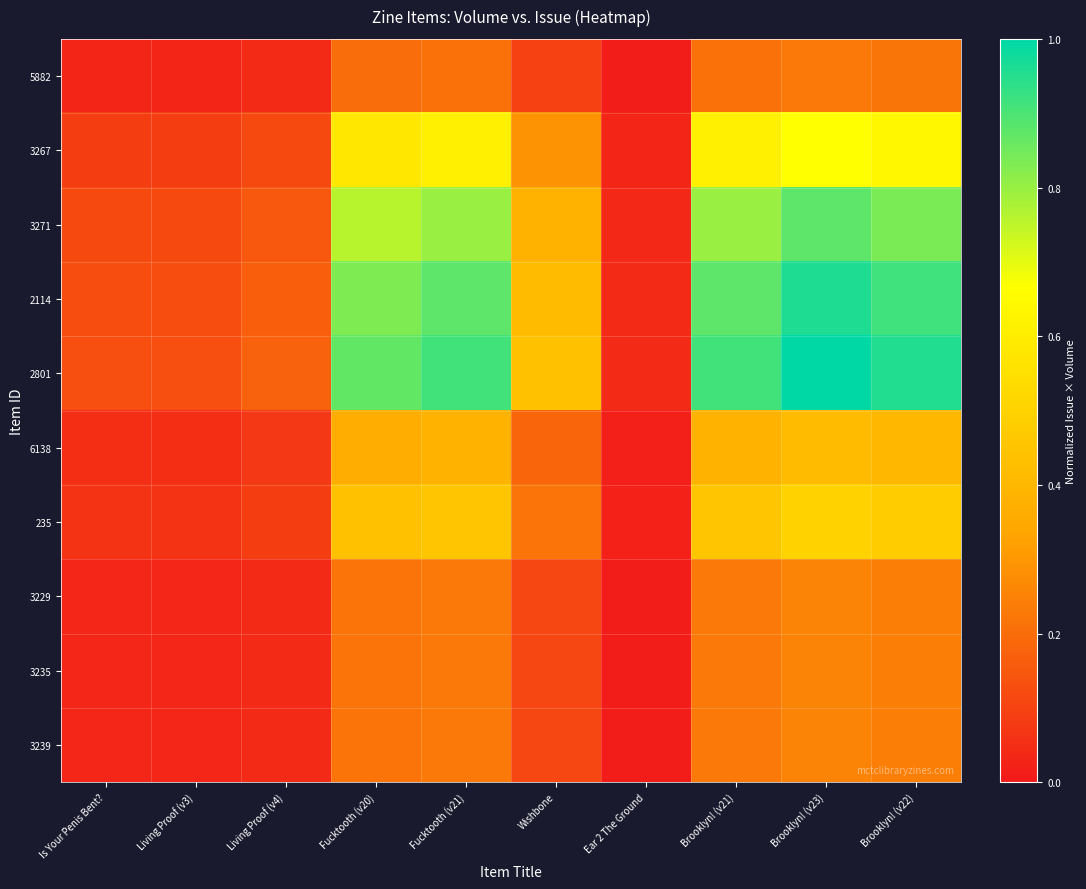

Between Is Your Penis Bent? and Living Proof (v4), which series saw the biggest shift?

2801